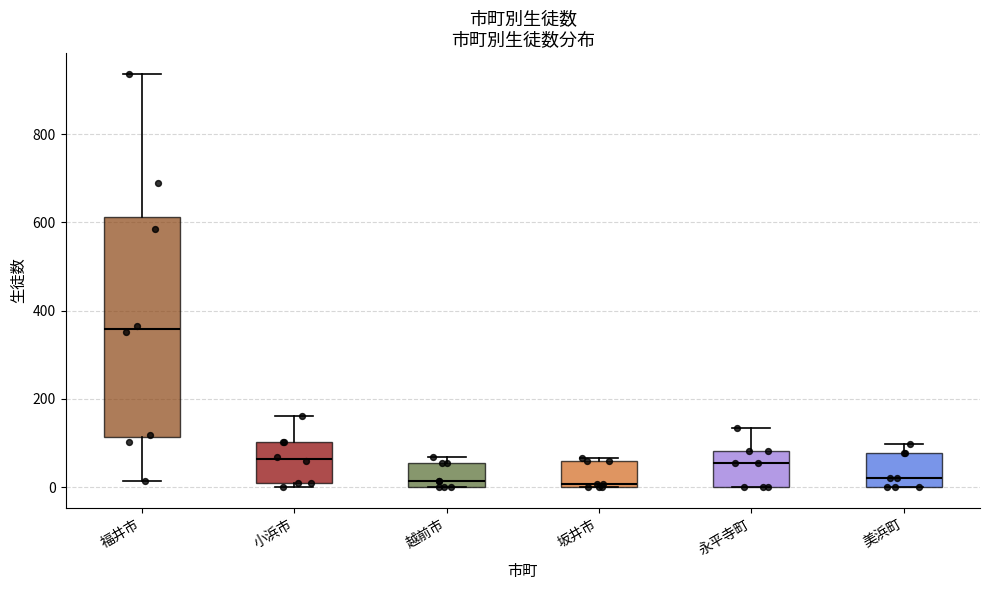

Reading left to right, transcribe this box plot: for each box, give where its median line is, the range the box spans, and where its two whiskers end, as read against the y-axis. The values are not printed on the chart, so give them approximately, as read against the axis.

福井市: median 360, box 120 to 620, whiskers 20 to 940
小浜市: median 60, box 20 to 100, whiskers 0 to 160
越前市: median 20, box 0 to 60, whiskers 0 to 60 (just above the box's upper edge)
坂井市: median 0 (just above the box's lower edge), box 0 to 60, whiskers 0 to 60 (just above the box's upper edge)
永平寺町: median 60, box 0 to 80, whiskers 0 to 140
美浜町: median 20, box 0 to 80, whiskers 0 to 100